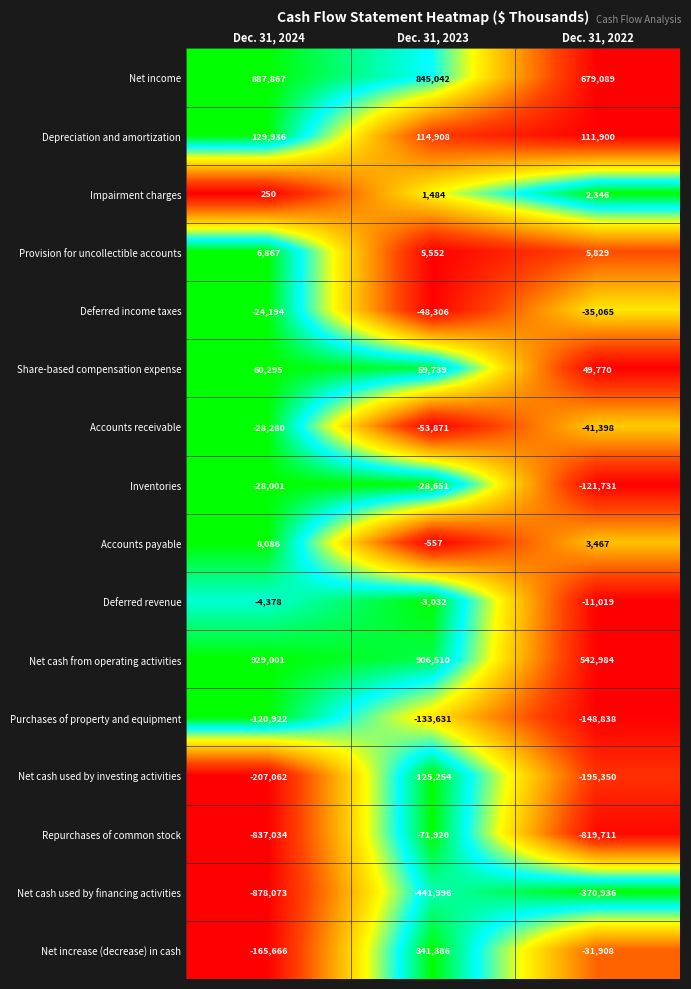

Which series has the largest range (max minus min)?

Repurchases of common stock